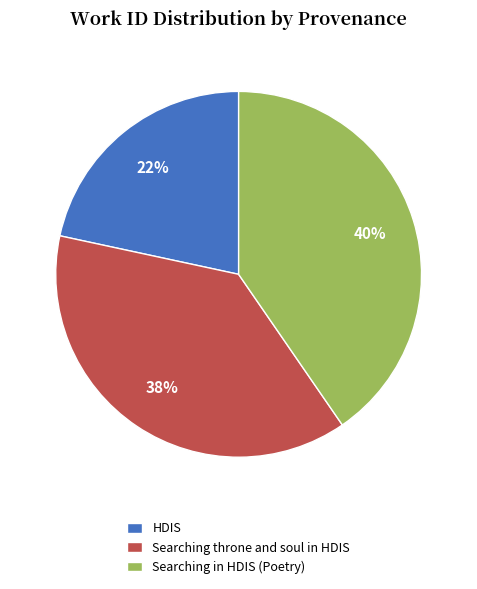

How many slices are in this pie chart?

3